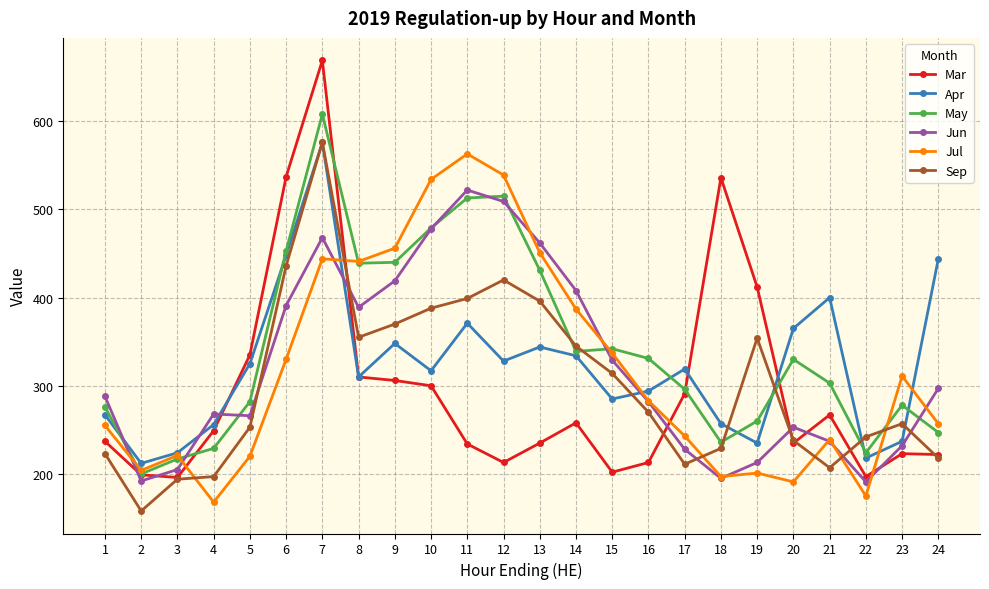

Which series changed the most between 6 and 22?

Mar